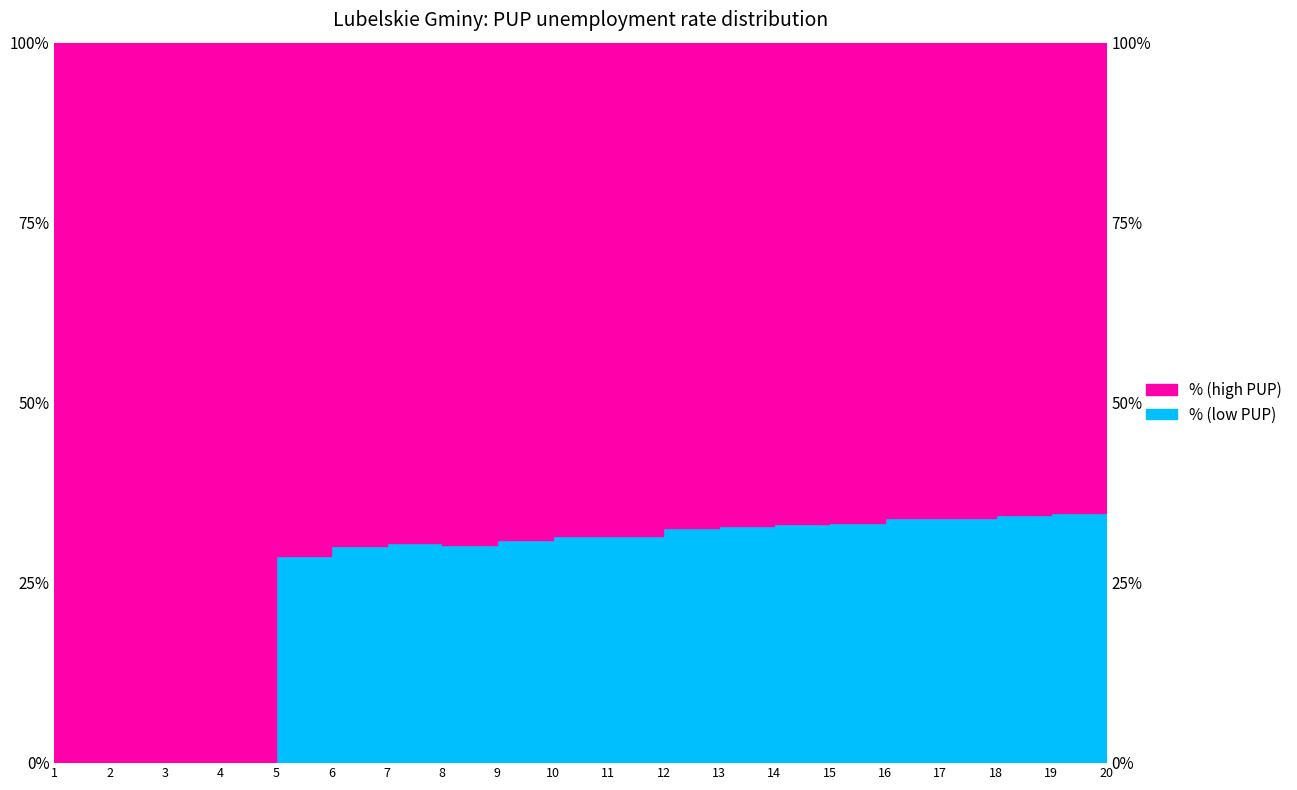

Rank the categories by value from lowest to highest.

1, 2, 3, 4, 5, 6, 8, 7, 9, 11, 10, 12, 13, 14, 15, 16, 17, 18, 19, 20